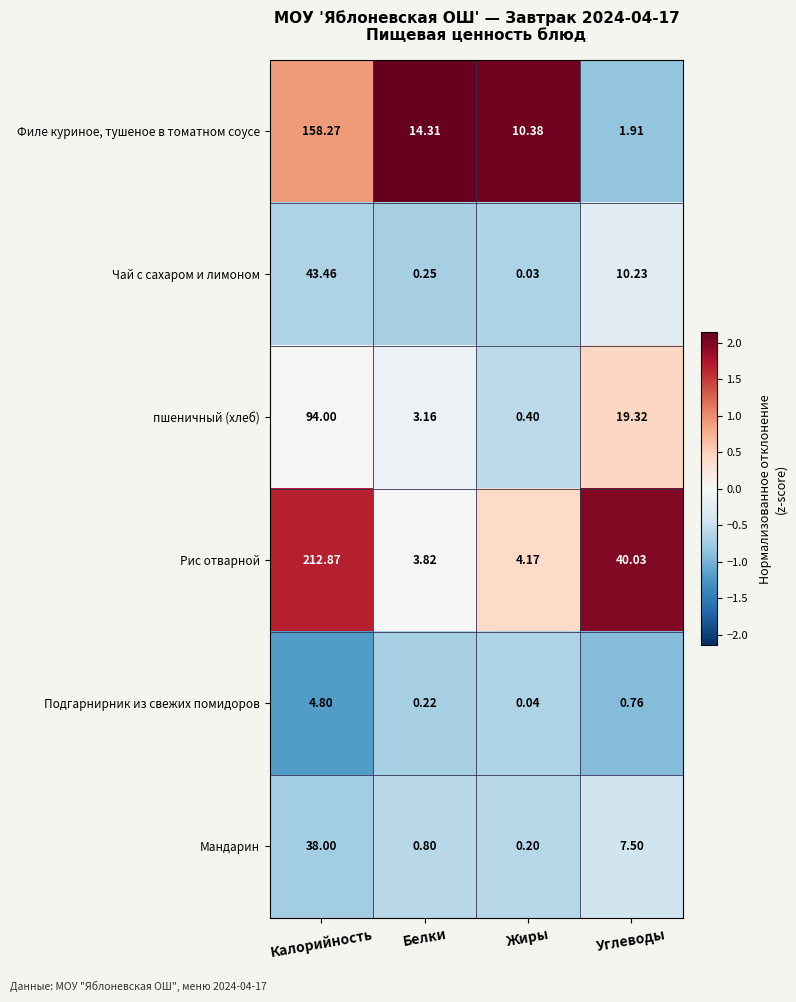

At which label is Мандарин closest to 19?

Углеводы